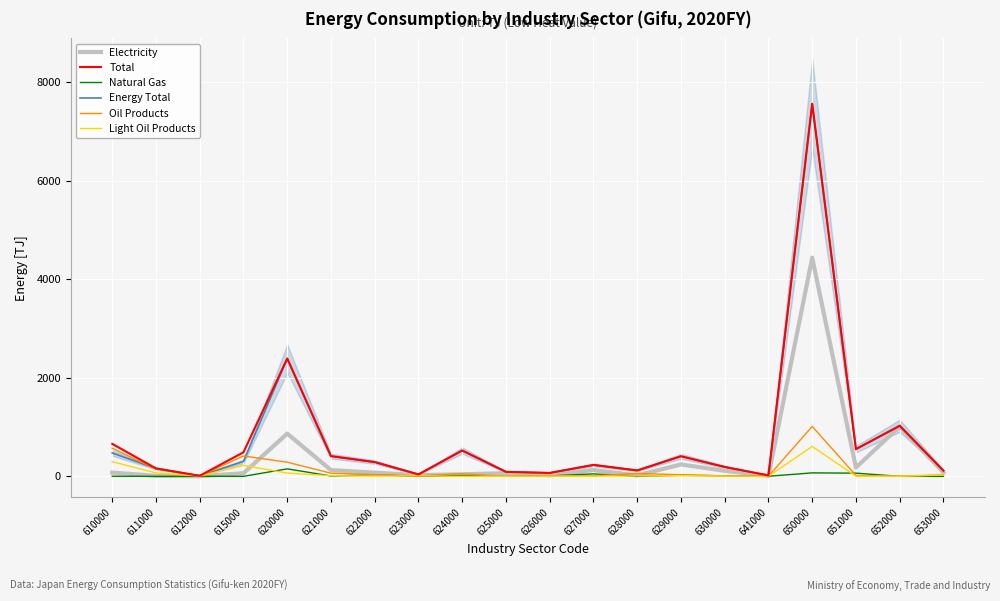

True or false: Electricity has a value of 6809.8 at 650000.

False